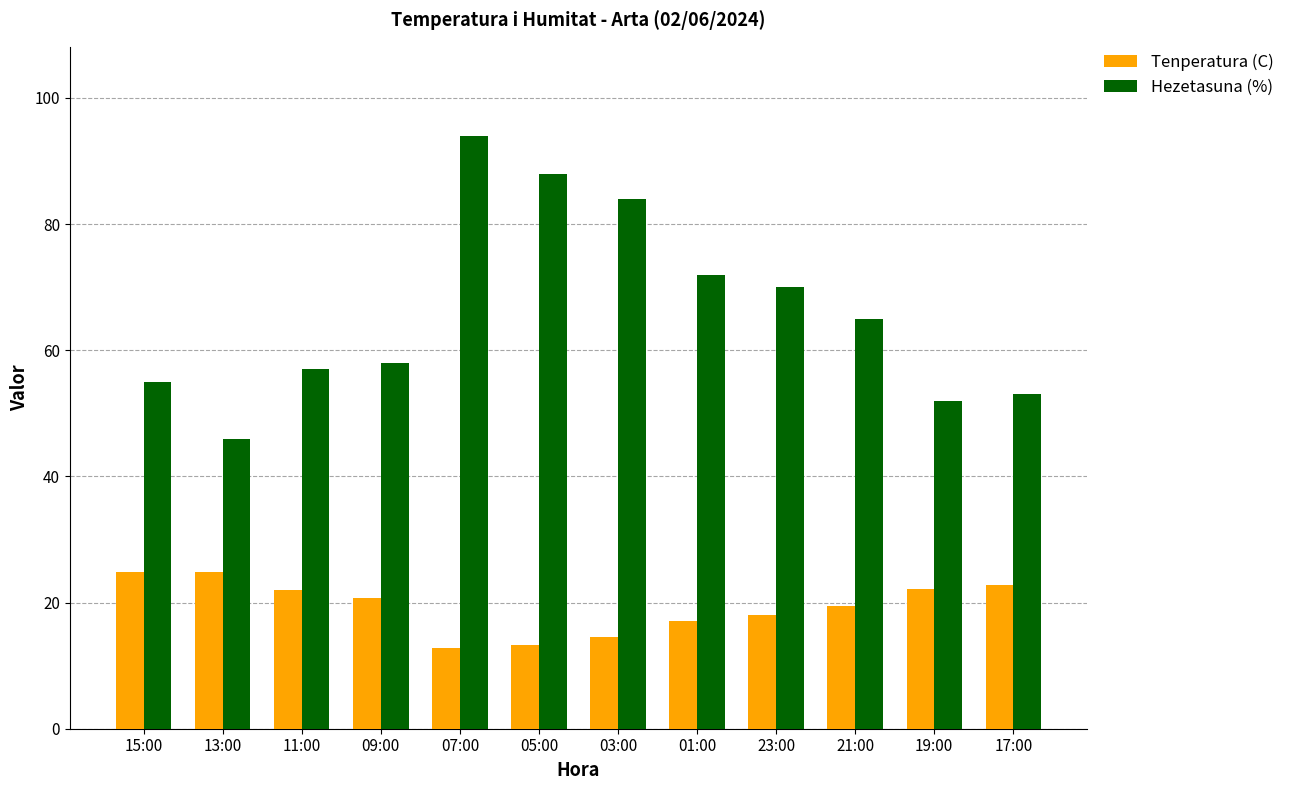

What is the approximate value of Tenperatura (C) at 05:00?

13.2